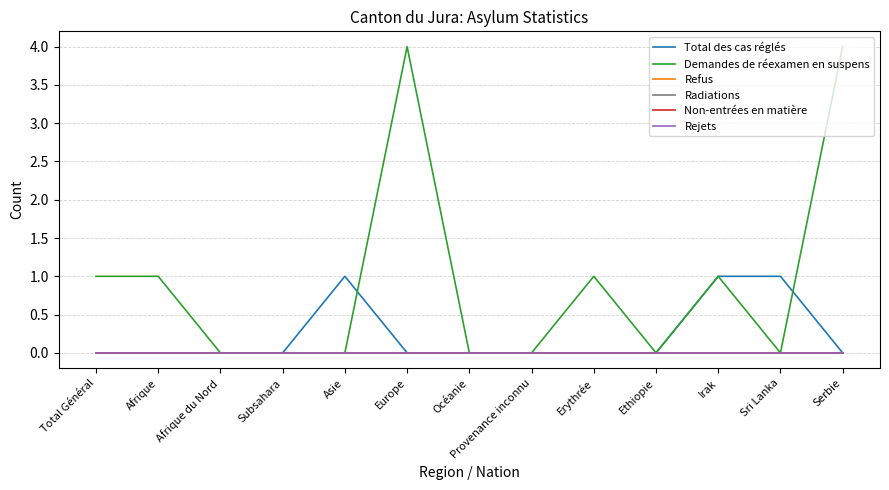

Does the chart have visible grid lines?

Yes